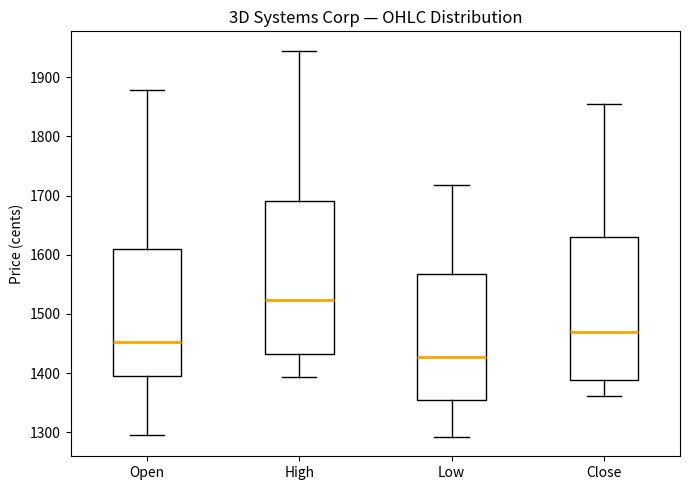

Where does the lower whisker of the box for High end on the y-axis? The values are not printed on the chart, so give them approximately, as read against the axis.

1390